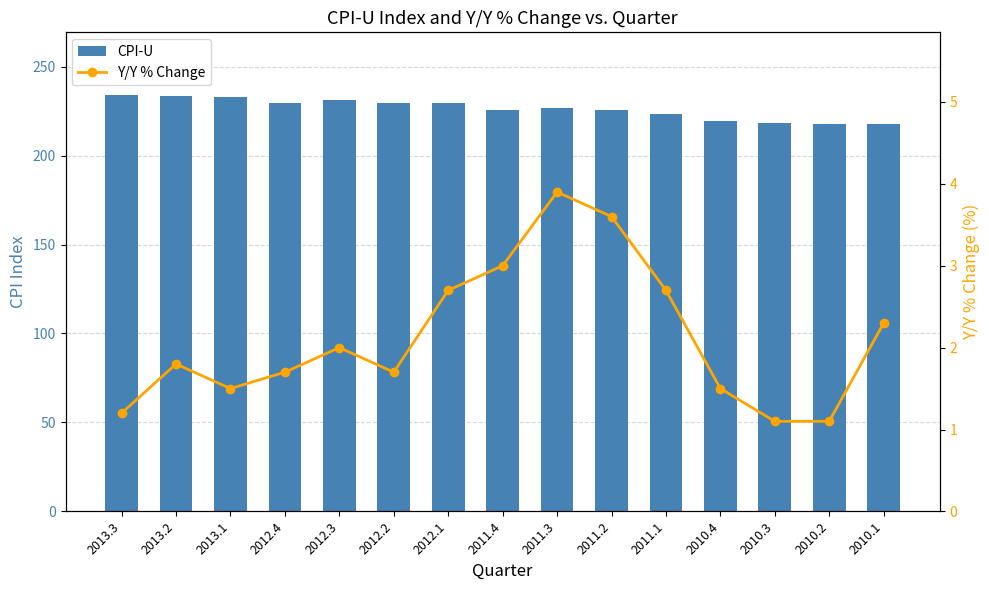

What is the average value of the Y/Y % Change series?

2.1